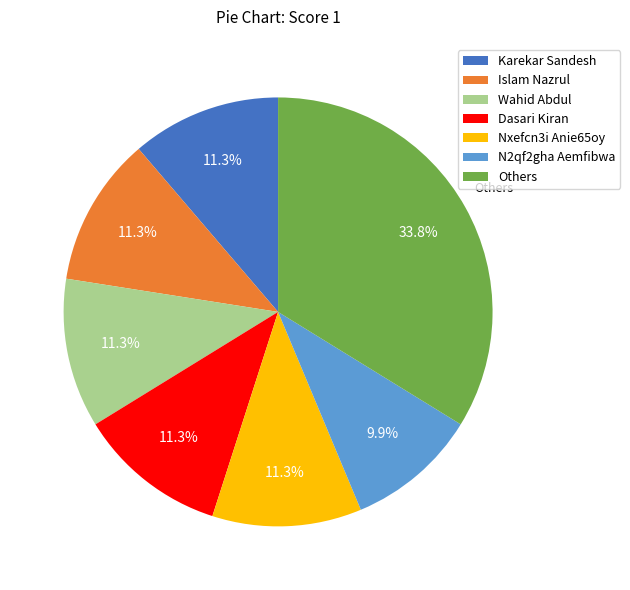

Is there any slice that represents more than half of the pie?

No